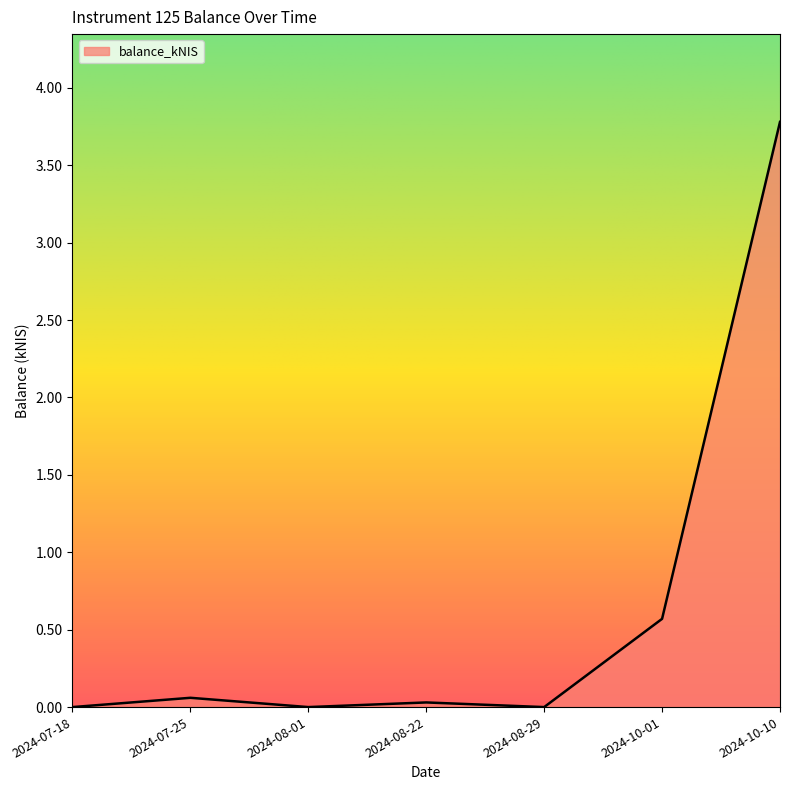

What is the change in value from 2024-08-01 to 2024-10-01?

+0.6